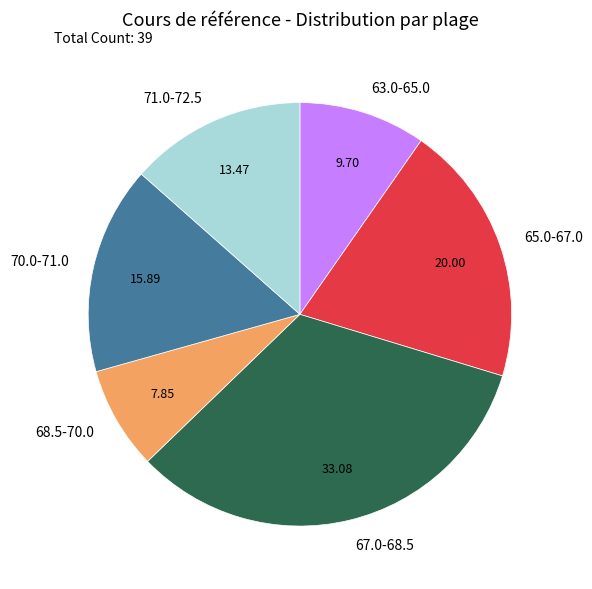

How many slices are in this pie chart?

6